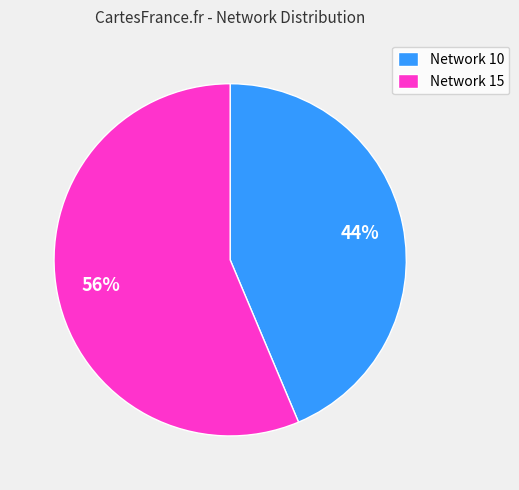

Which slice is the largest?

Network 15